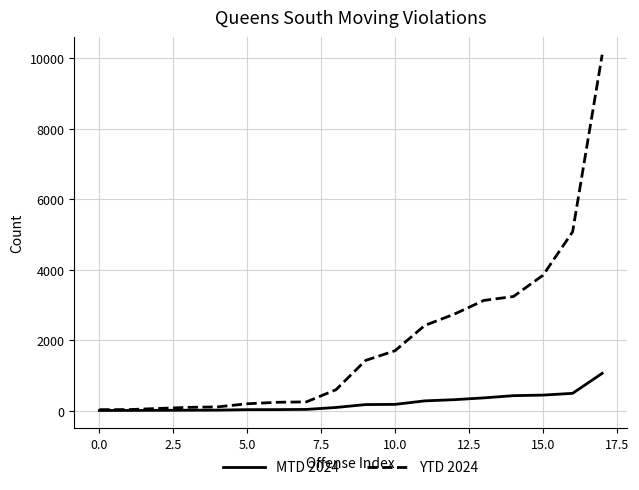

Which series has the largest total across all categories?

YTD 2024